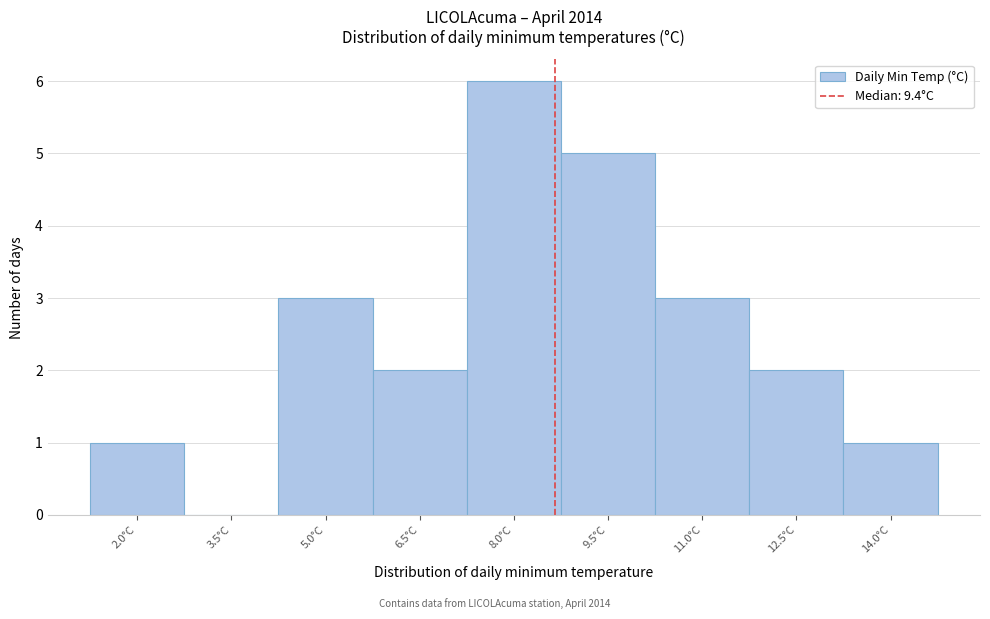

Reading right to left, extract all data points from this chart.

14.0°C=1	12.5°C=2	11.0°C=3	9.5°C=5	8.0°C=6	6.5°C=2	5.0°C=3	3.5°C=0	2.0°C=1